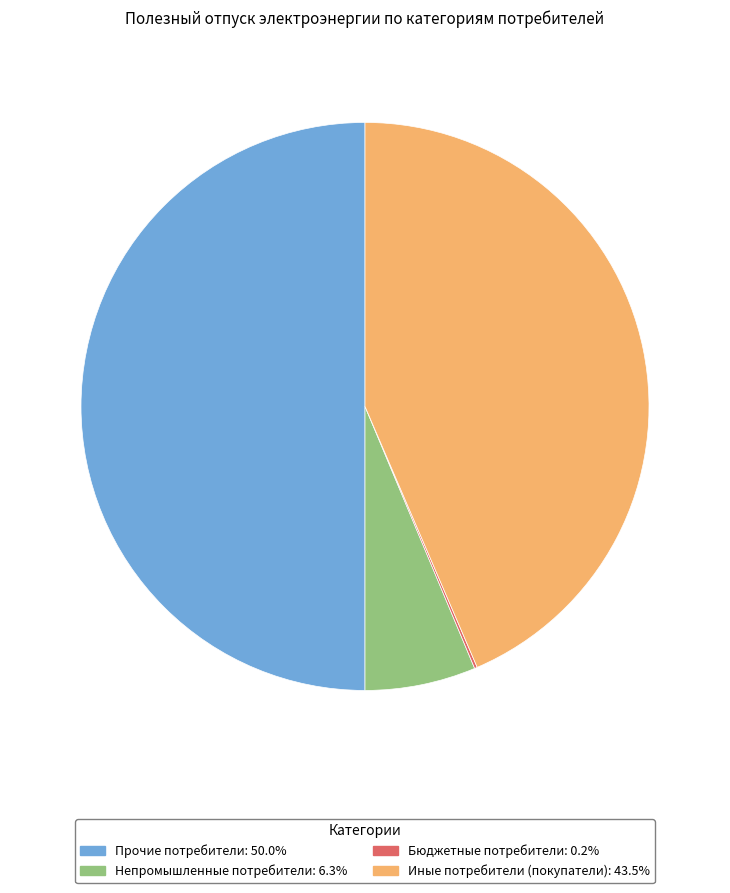

True or false: Иные потребители (покупатели) accounts for 44% of the total.

True